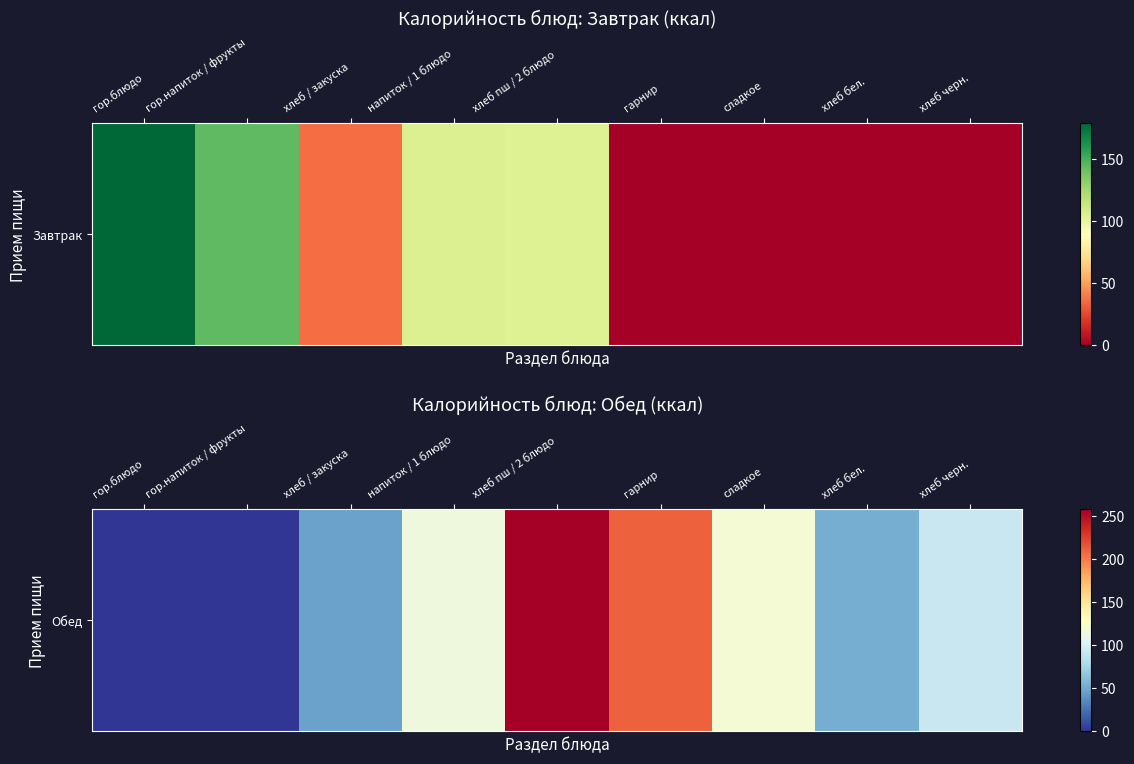

Where does the data first go above 91?

напиток / 1 блюдо